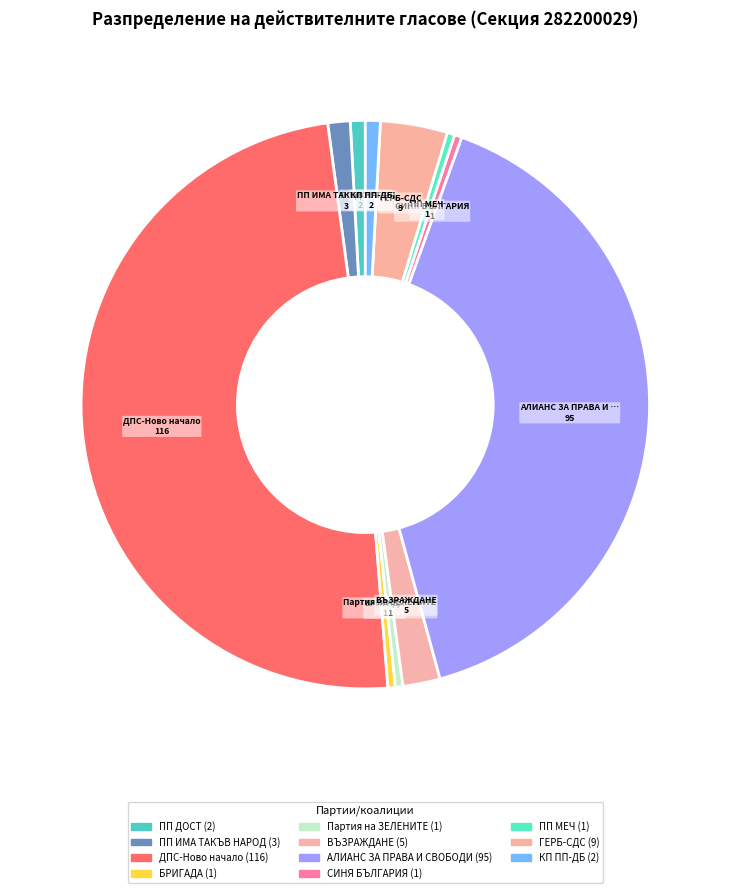

To the nearest percent, what is the difference between the largest and smallest slice percentages?

49%